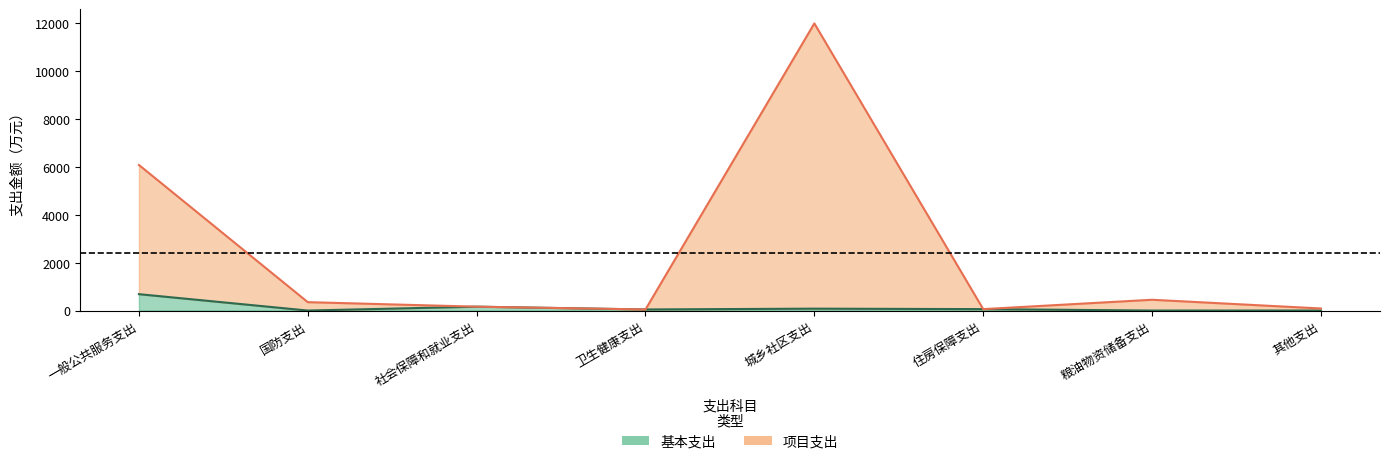

What is the total value across all series at 社会保障和就业支出?

323.5